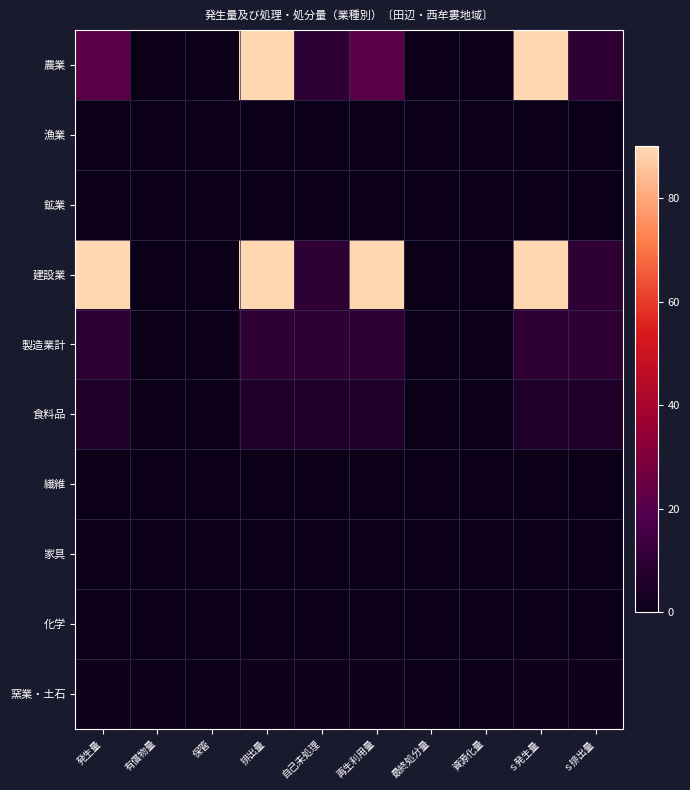

Reading left to right, list all the values displayed in this chart.

農業: 発生量=21.6	有償物量=0.0	保管=0.0	排出量=90.0	自己未処理=9.7	再生利用量=21.6	最終処分量=0.0	資源化量=0.0	ｓ発生量=90.0	ｓ排出量=9.7
漁業: 発生量=0.0	有償物量=0.0	保管=0.0	排出量=0.0	自己未処理=0.0	再生利用量=0.0	最終処分量=0.0	資源化量=0.0	ｓ発生量=0.0	ｓ排出量=0.0
鉱業: 発生量=0.0	有償物量=0.0	保管=0.0	排出量=0.0	自己未処理=0.0	再生利用量=0.0	最終処分量=0.0	資源化量=0.0	ｓ発生量=0.0	ｓ排出量=0.0
建設業: 発生量=90.0	有償物量=0.0	保管=0.0	排出量=90.0	自己未処理=9.7	再生利用量=90.0	最終処分量=0.0	資源化量=0.0	ｓ発生量=90.0	ｓ排出量=9.7
製造業計: 発生量=9.7	有償物量=0.0	保管=0.0	排出量=9.7	自己未処理=9.7	再生利用量=9.7	最終処分量=0.0	資源化量=0.0	ｓ発生量=9.7	ｓ排出量=9.7
食料品: 発生量=6.0	有償物量=0.0	保管=0.0	排出量=6.0	自己未処理=6.0	再生利用量=6.0	最終処分量=0.0	資源化量=0.0	ｓ発生量=6.0	ｓ排出量=6.0
繊維: 発生量=0.0	有償物量=0.0	保管=0.0	排出量=0.0	自己未処理=0.0	再生利用量=0.0	最終処分量=0.0	資源化量=0.0	ｓ発生量=0.0	ｓ排出量=0.0
家具: 発生量=0.0	有償物量=0.0	保管=0.0	排出量=0.0	自己未処理=0.0	再生利用量=0.0	最終処分量=0.0	資源化量=0.0	ｓ発生量=0.0	ｓ排出量=0.0
化学: 発生量=0.0	有償物量=0.0	保管=0.0	排出量=0.0	自己未処理=0.0	再生利用量=0.0	最終処分量=0.0	資源化量=0.0	ｓ発生量=0.0	ｓ排出量=0.0
窯業・土石: 発生量=1.4	有償物量=0.0	保管=0.0	排出量=1.4	自己未処理=1.4	再生利用量=1.4	最終処分量=0.0	資源化量=0.0	ｓ発生量=1.4	ｓ排出量=1.4